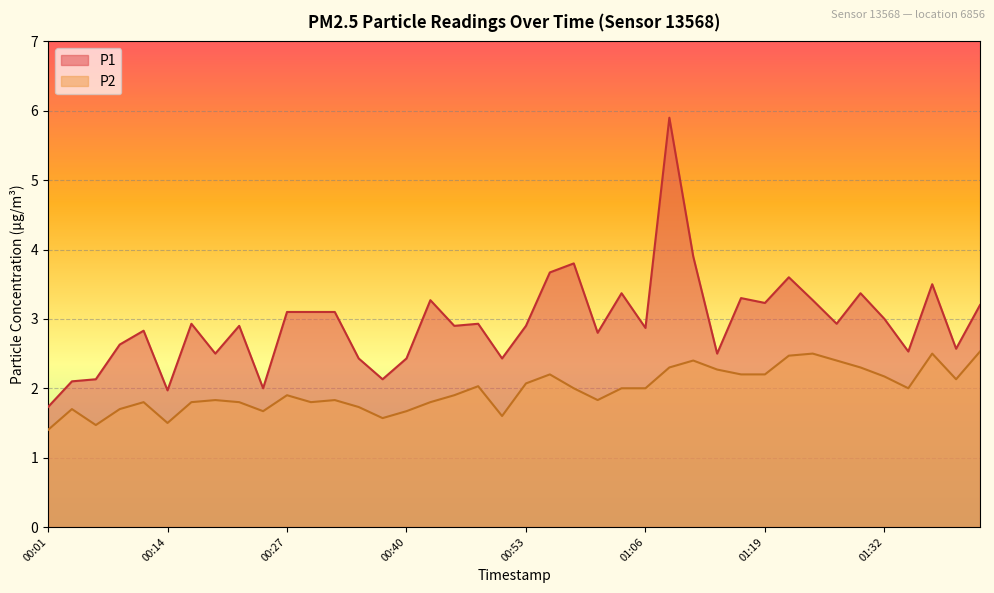

Between 00:48 and 01:37, which is larger?

01:37